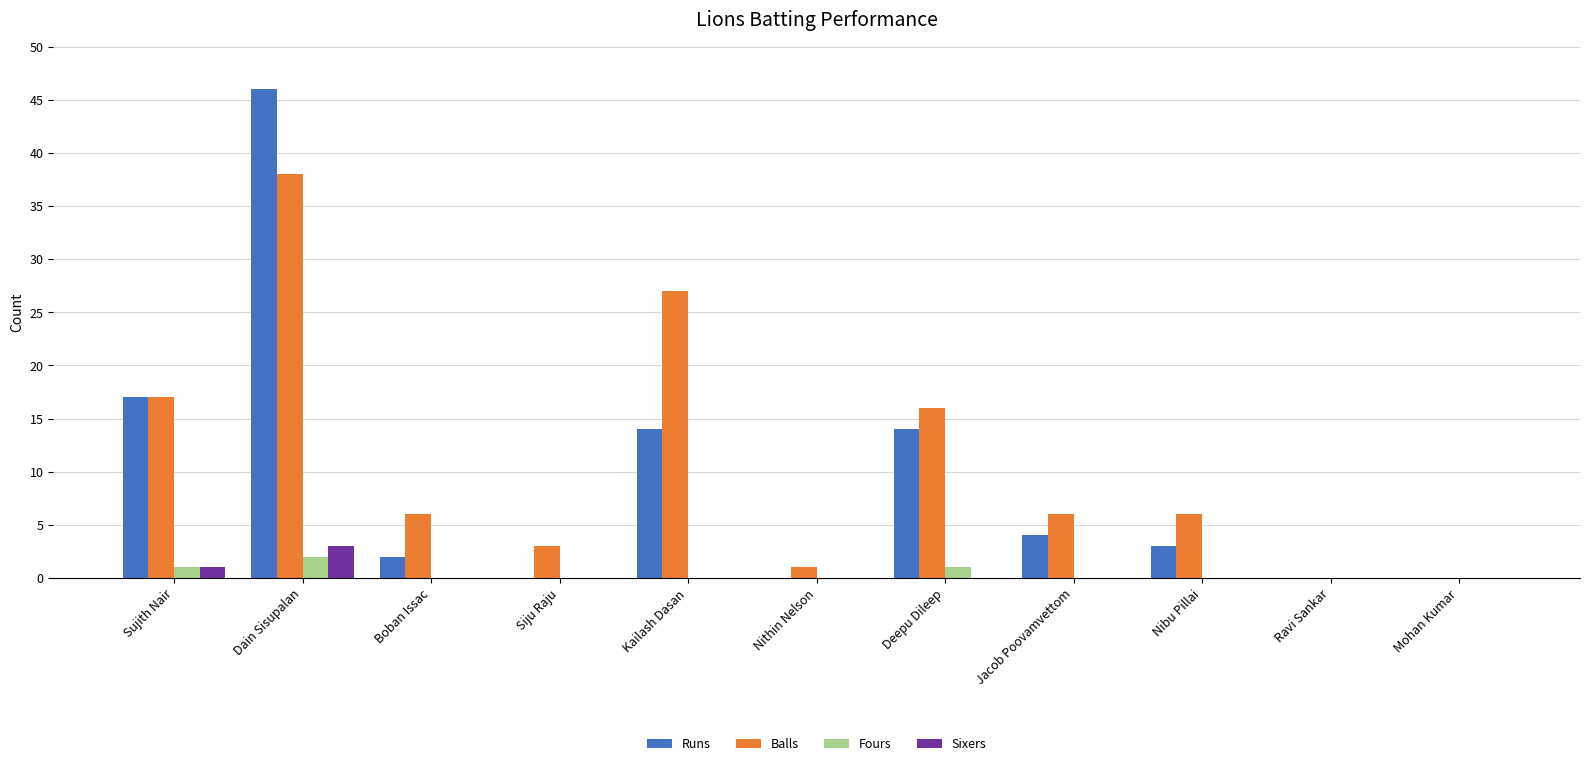

Is the value of Runs at Nithin Nelson greater than the value of Balls at Nithin Nelson?

No